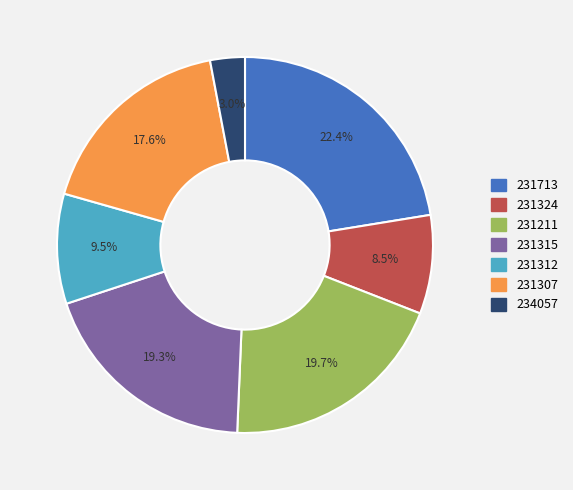

What is the total percentage of 231315 and 231307?

36.9%